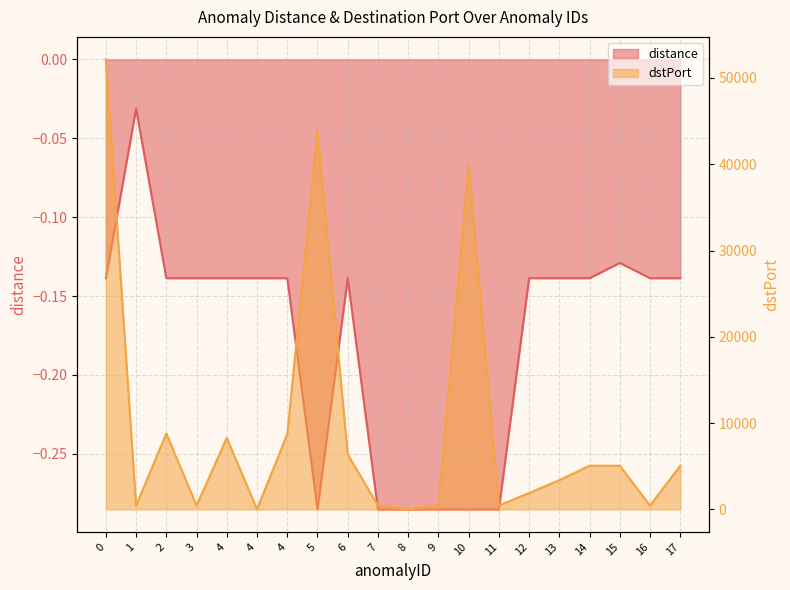

Which series has the largest total across all categories?

dstPort